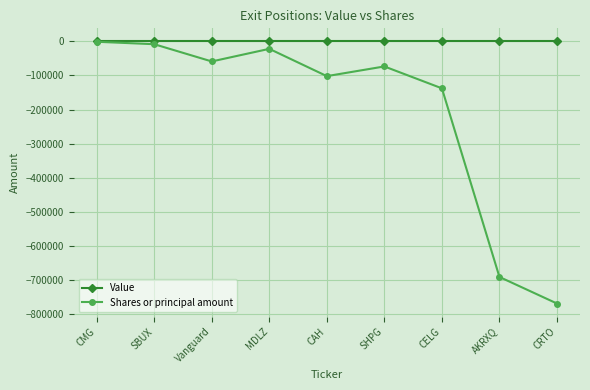

What are all the series names shown in the legend?

Value, Shares or principal amount